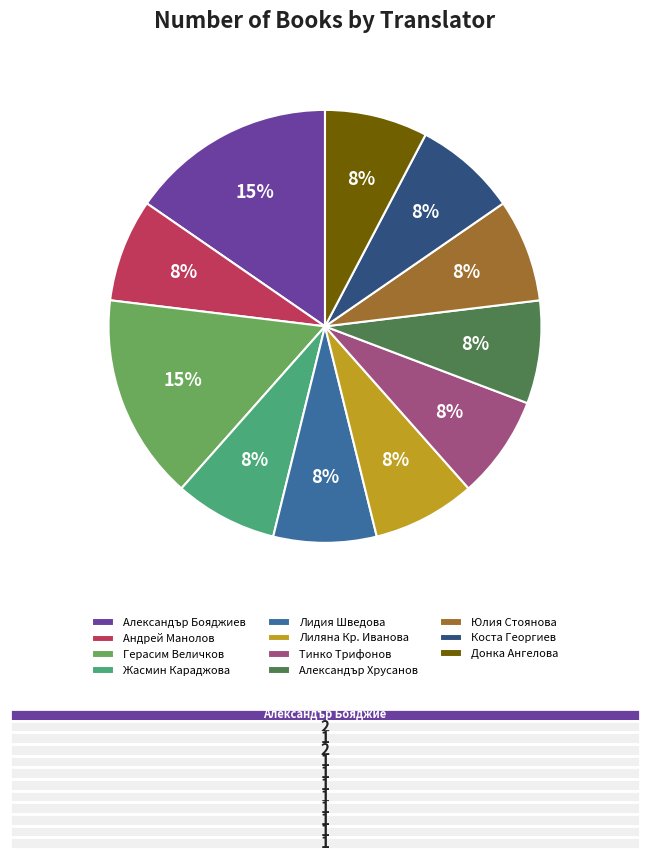

To the nearest percent, what portion does Жасмин Караджова represent?

8%